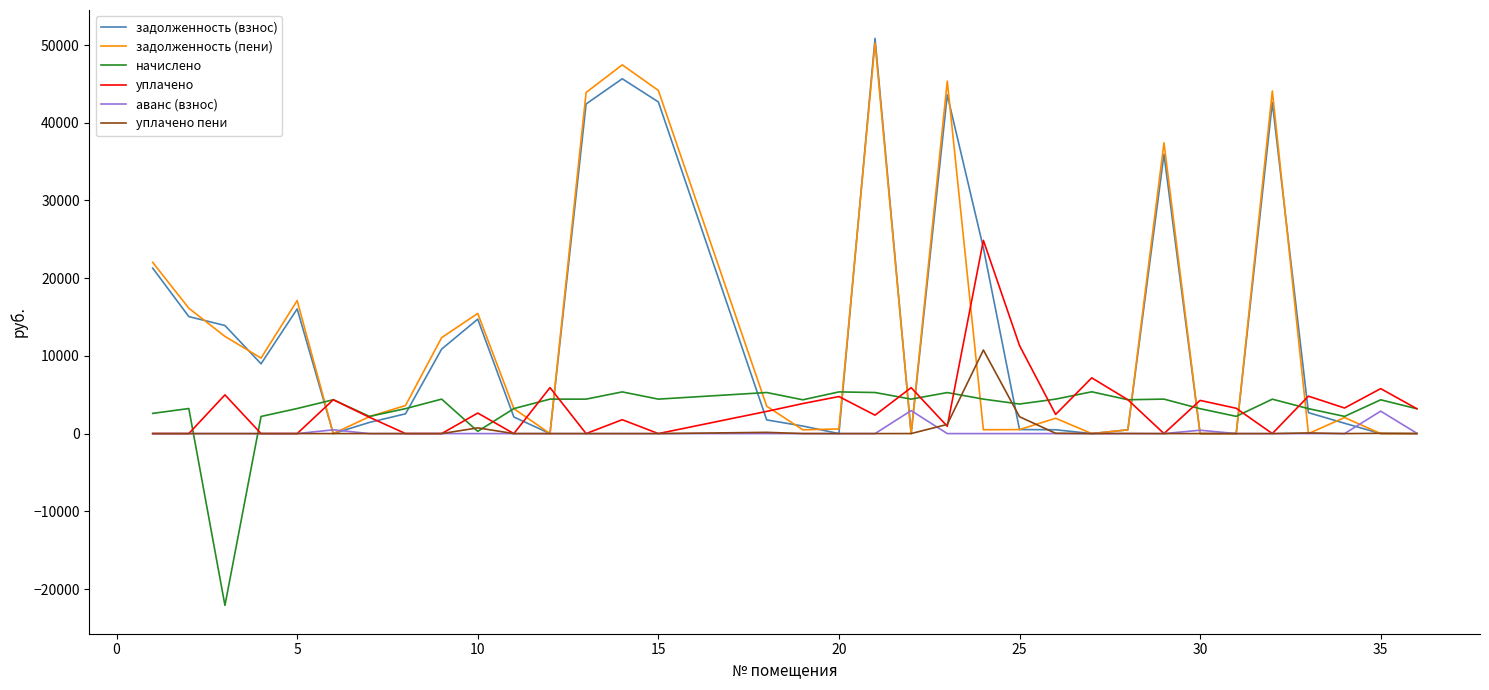

What is the smallest value displayed?

-22103.8